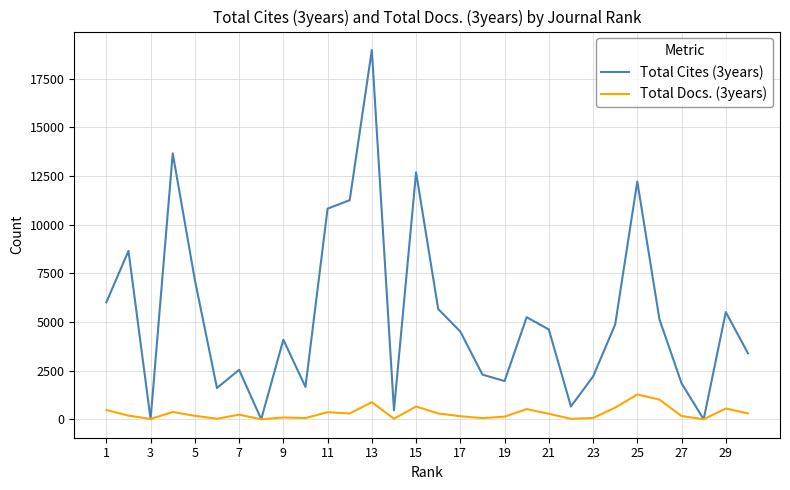

List the series in order of their overall mean, lowest first.

Total Docs. (3years), Total Cites (3years)